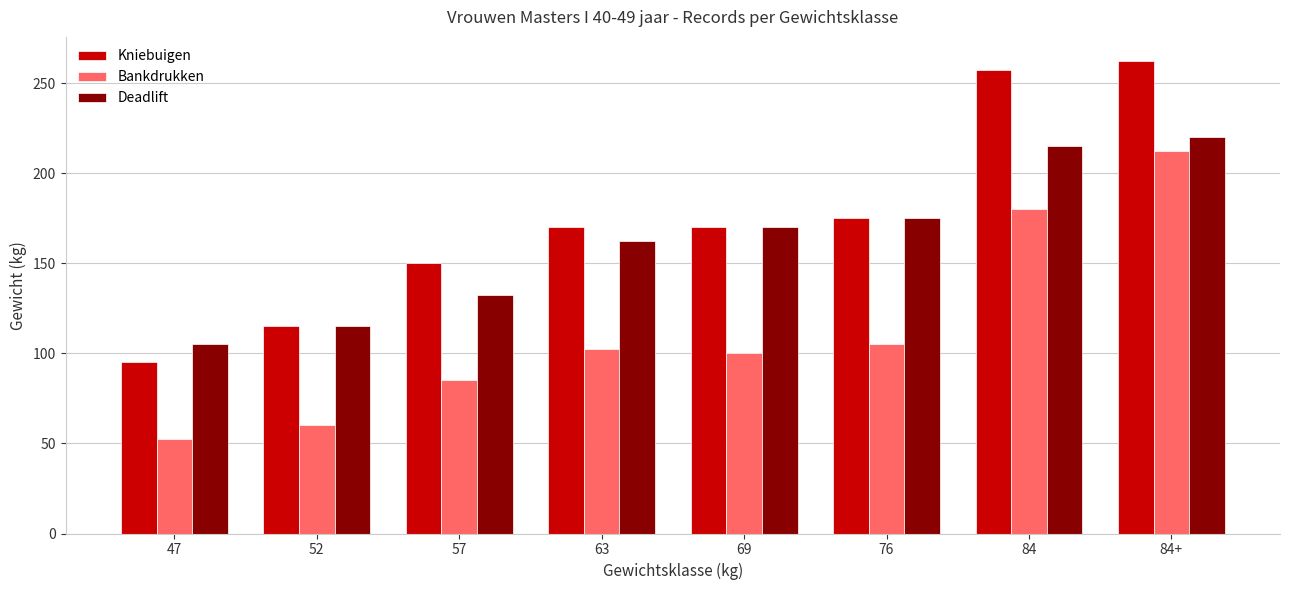

How many bars are there in total?

24